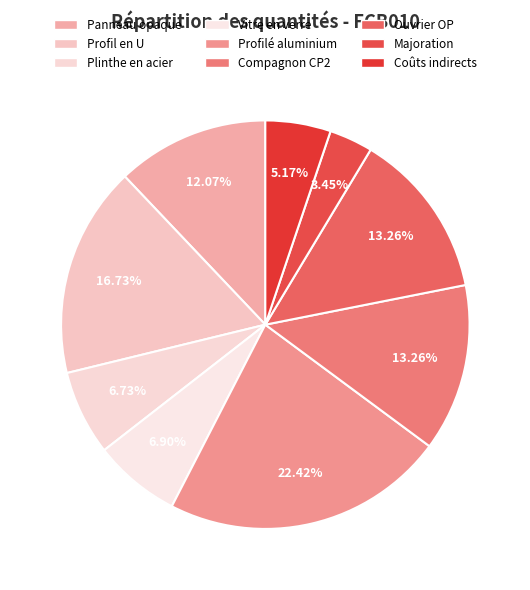

How many slices are in this pie chart?

9